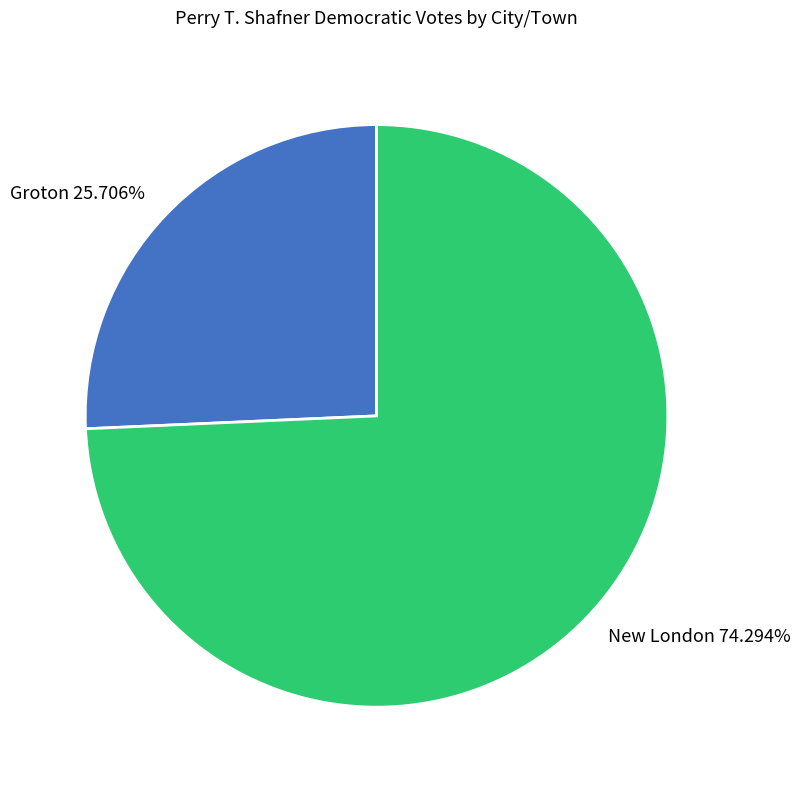

Approximately how many times larger is the value at New London compared to Groton?

2.9